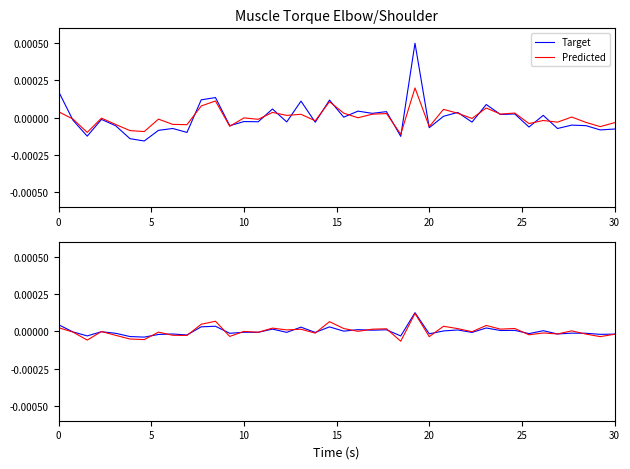

What is the label of the 25th point from the right?

15